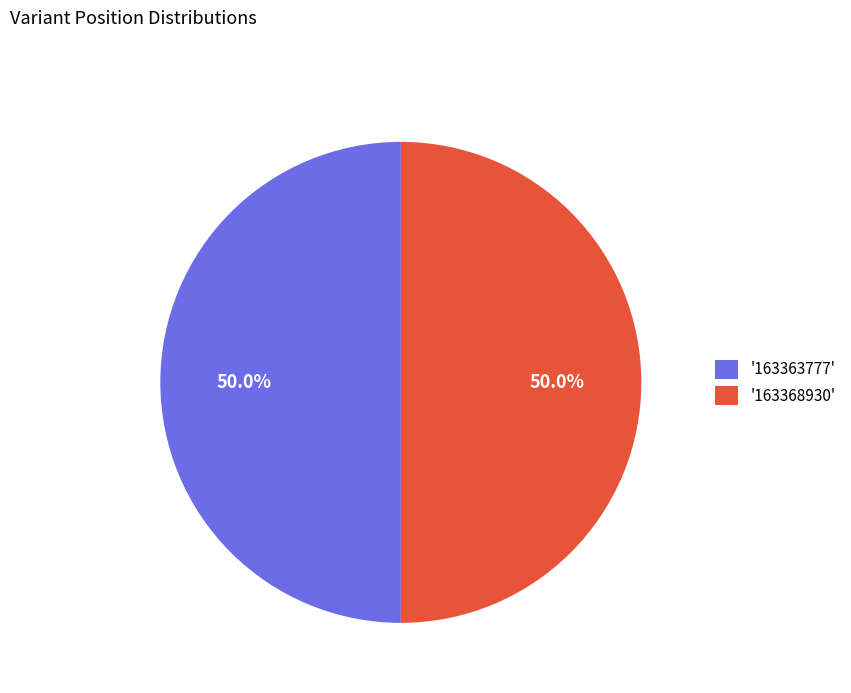

What is the ratio of the value at '163363777' to the value at '163368930'?

1.0